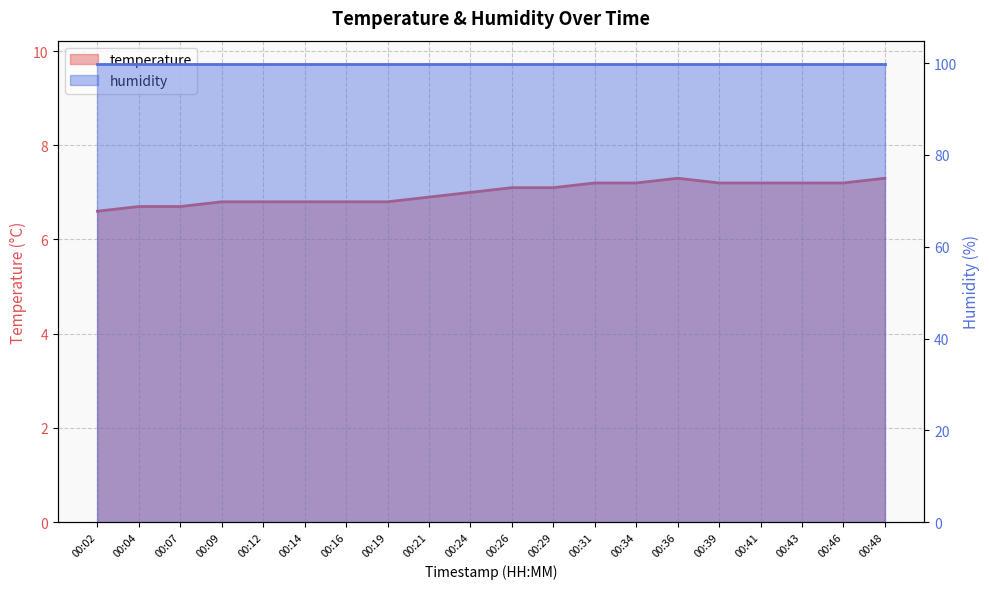

Count the number of categories in the chart.

20